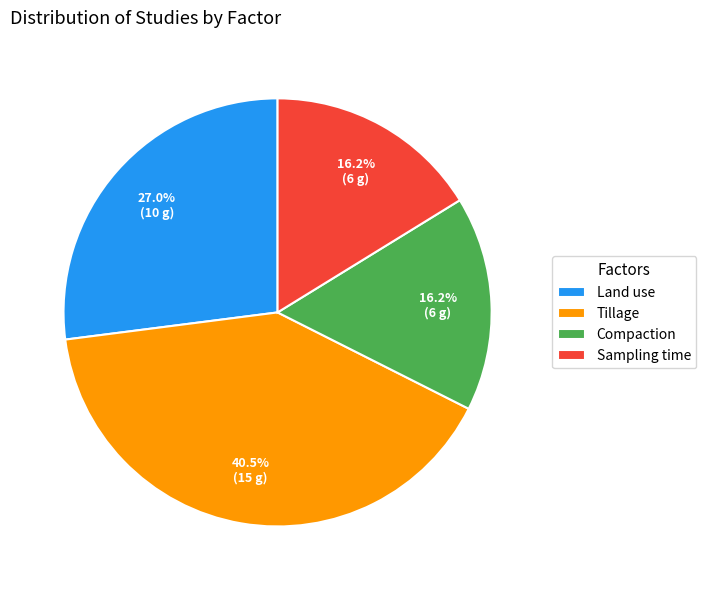

The Sampling time slice represents 16% of the pie. True or false?

True